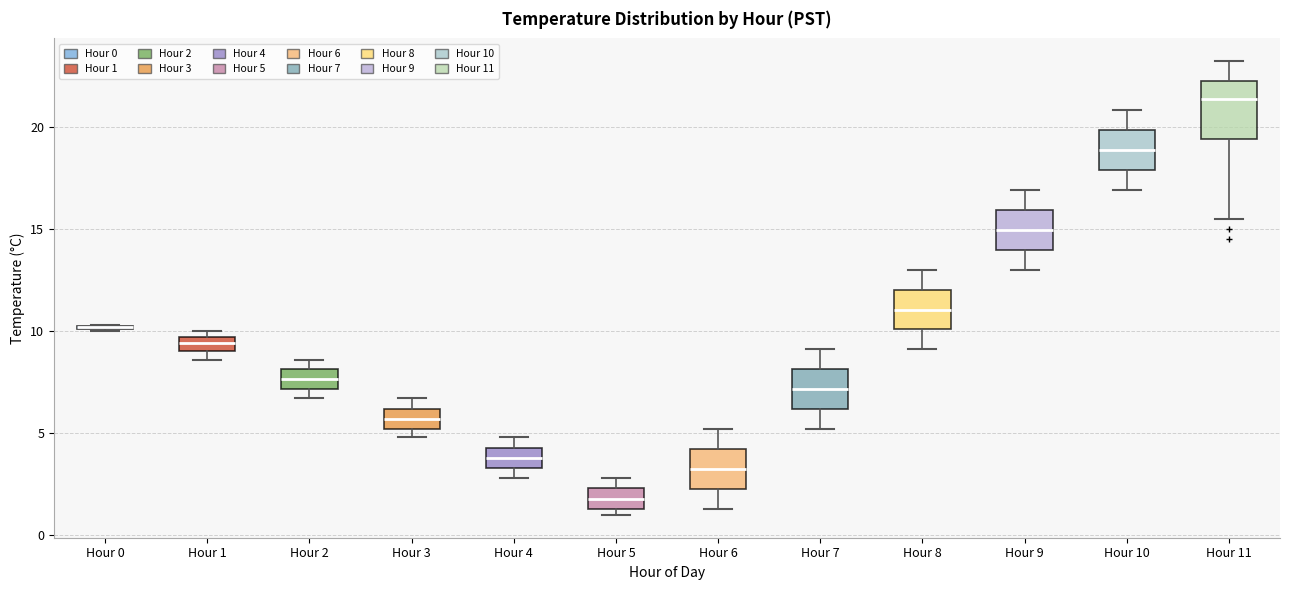

Which box is the tallest, from its lower edge to its upper edge?

Hour 11